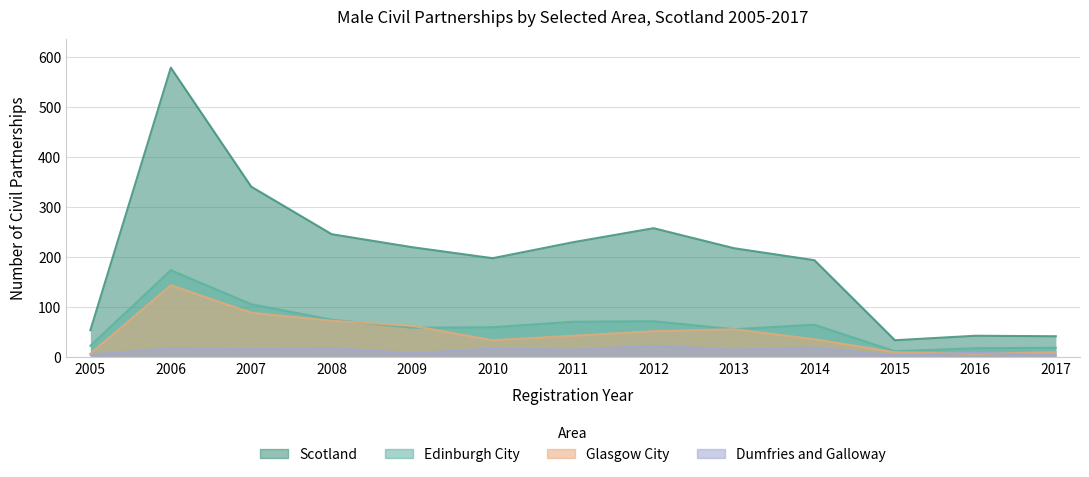

Between 2016 and 2010, which is larger?

2010